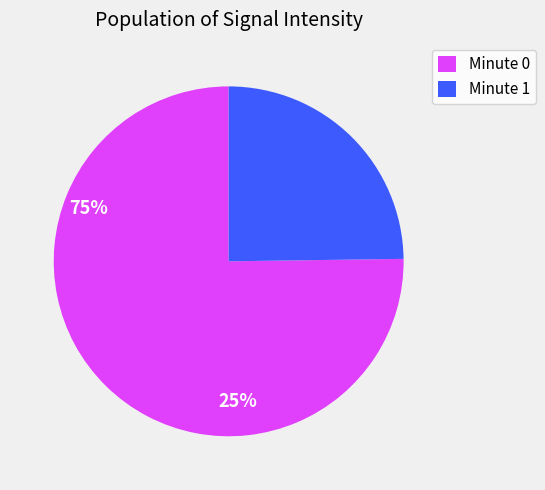

How many segments does this pie chart have?

2